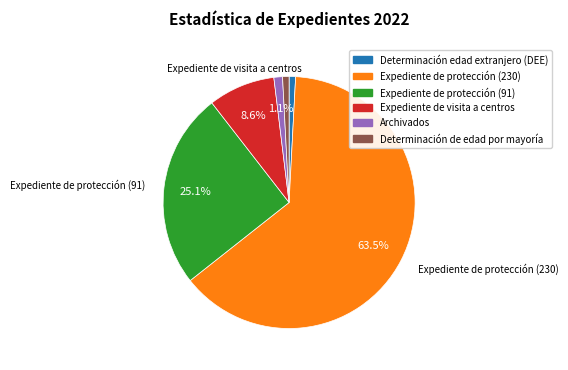

Which slice is the largest?

Expediente de protección (230)